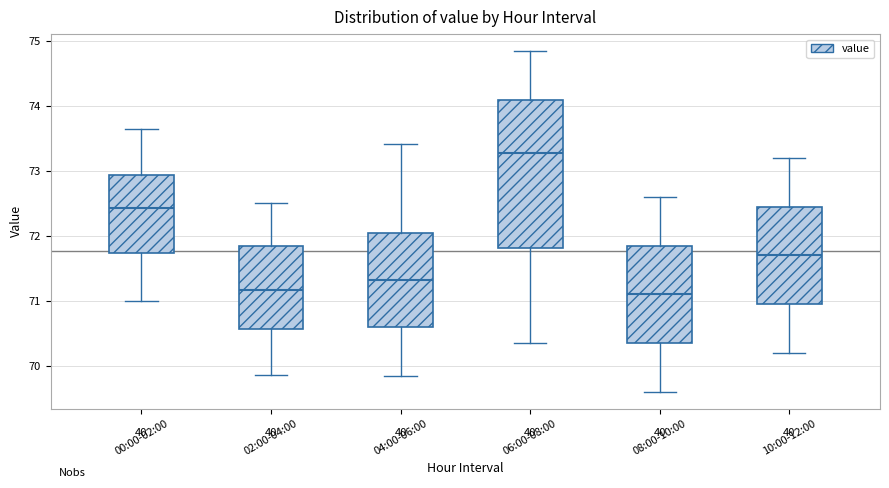

Which box's median line is the highest?

06:00-08:00